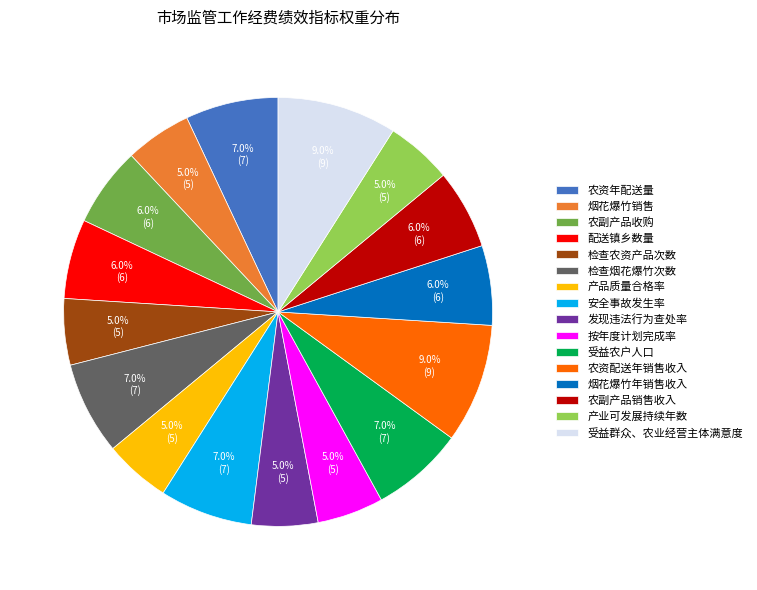

To the nearest percent, what percentage of the pie is 产业可发展持续年数?

5%